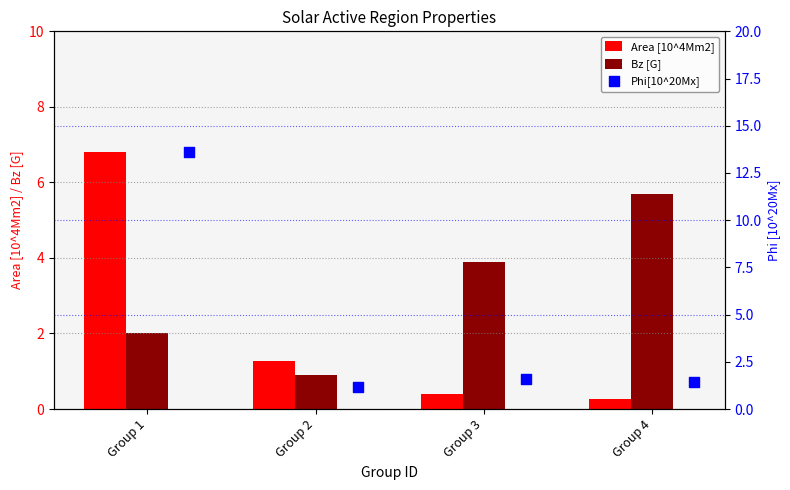

Which series reaches the minimum Y coordinate?

Area [10^4Mm2]